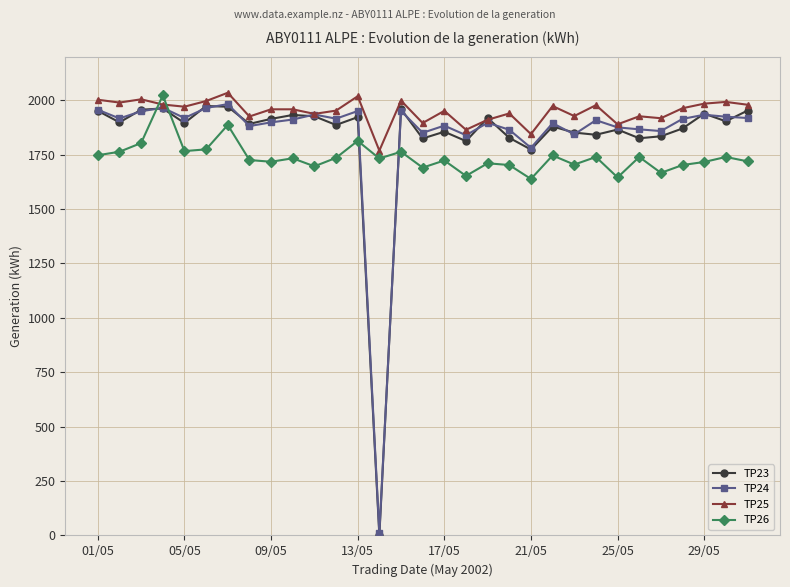

True or false: TP26 has more than 1 points higher than both neighbors.

True